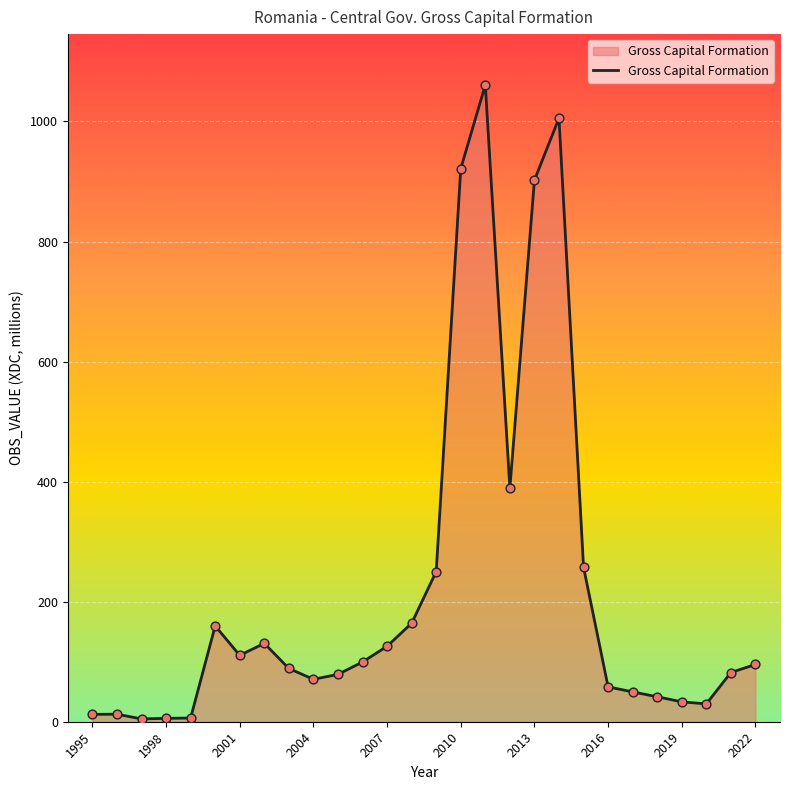

What is the greatest value displayed?

1060.7